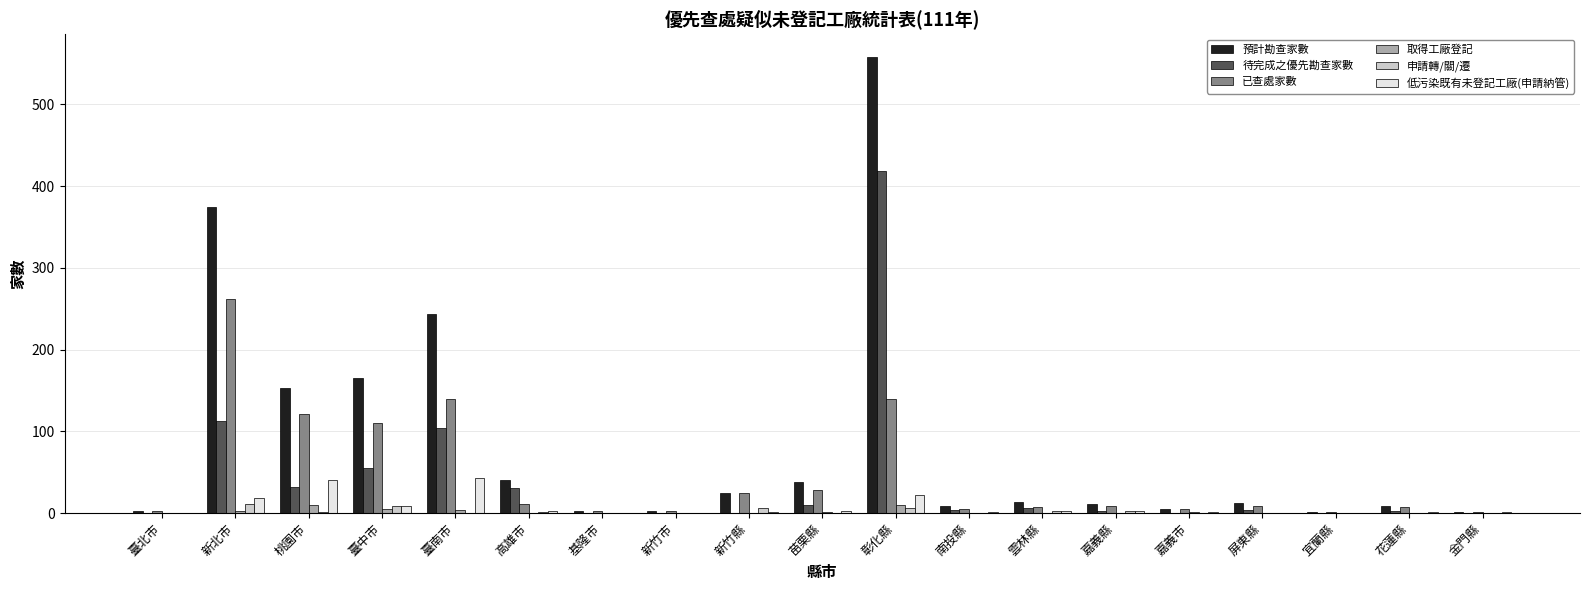

What is the total value across all series at 雲林縣?

31